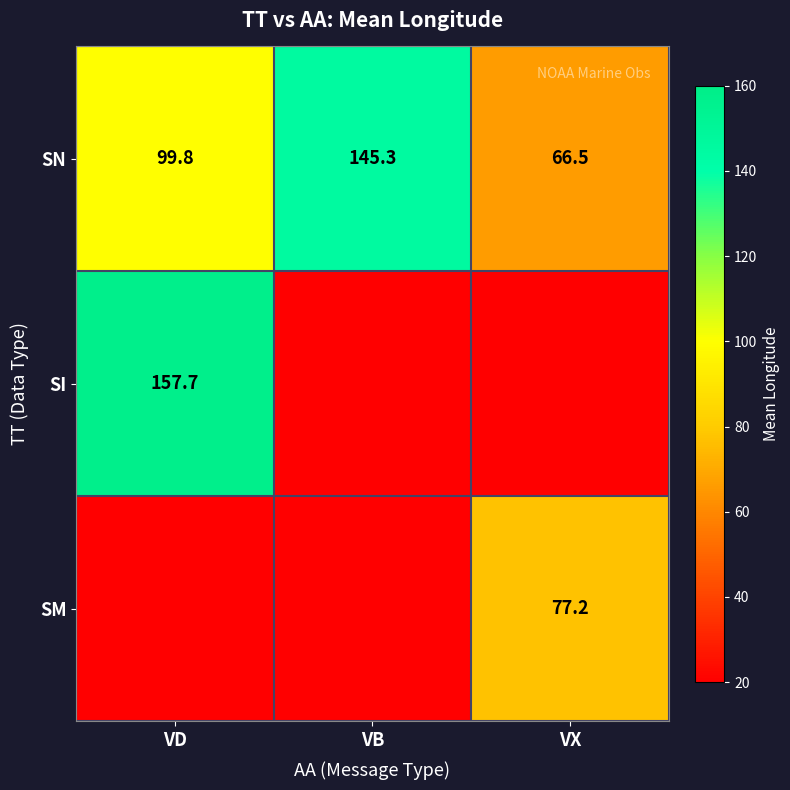

The SN series shows 66.5 at VX. True or false?

True